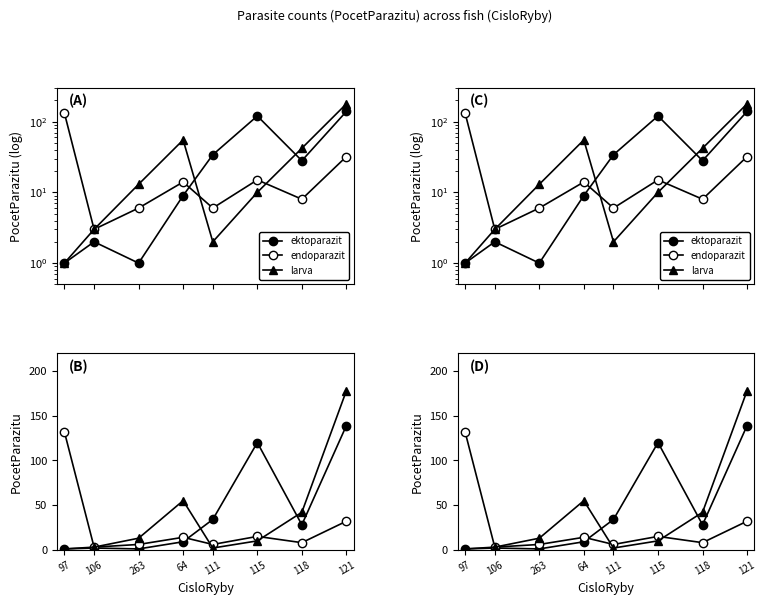

True or false: larva and ektoparazit intersect in this chart.

True